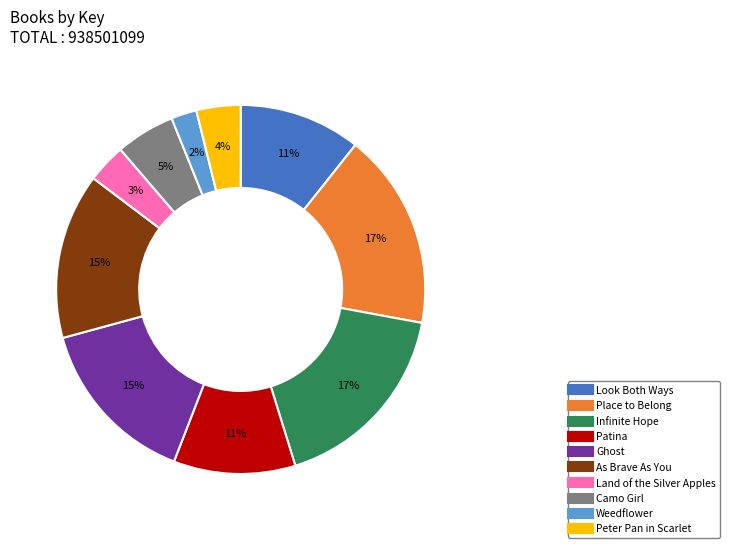

Is Weedflower the majority of the pie?

No